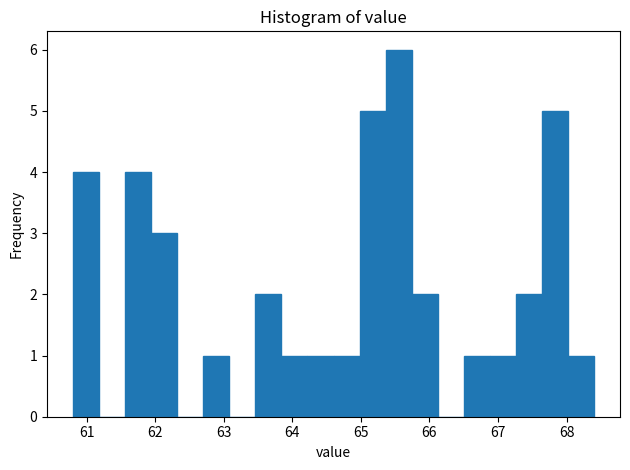

Around what value on the x-axis is the tallest bar? Give the approximate position of its centre, as read against the axis.

65.6